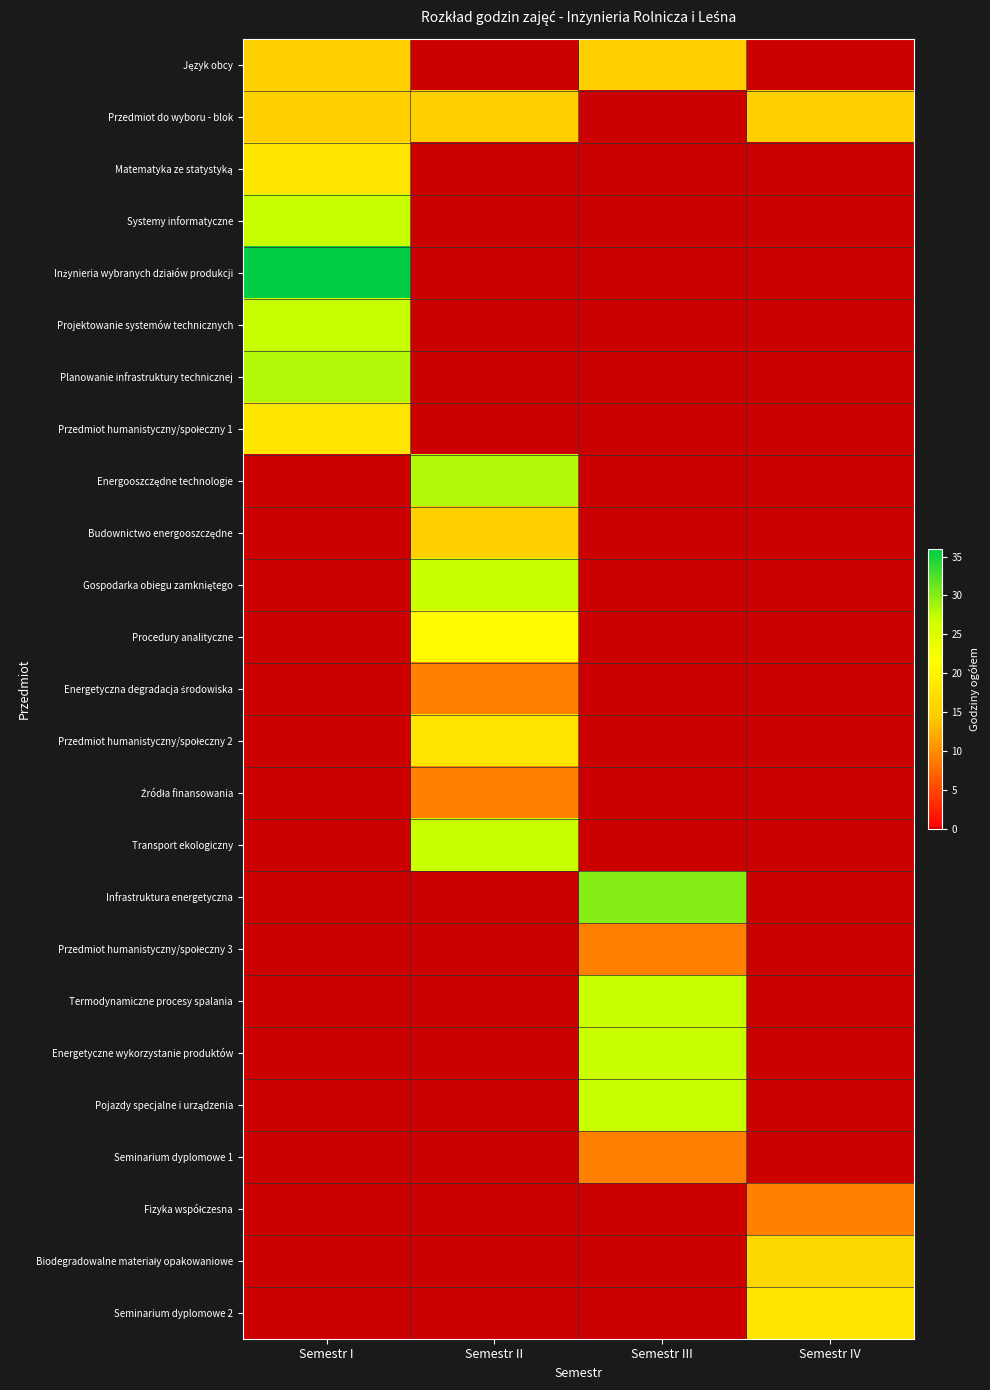

At Semestr IV, list the series in order from smallest to largest.

Język obcy, Matematyka ze statystyką, Systemy informatyczne, Inżynieria wybranych działów produkcji, Projektowanie systemów technicznych, Planowanie infrastruktury technicznej, Przedmiot humanistyczny/społeczny 1, Energooszczędne technologie, Budownictwo energooszczędne, Gospodarka obiegu zamkniętego, Procedury analityczne, Energetyczna degradacja środowiska, Przedmiot humanistyczny/społeczny 2, Źródła finansowania, Transport ekologiczny, Infrastruktura energetyczna, Przedmiot humanistyczny/społeczny 3, Termodynamiczne procesy spalania, Energetyczne wykorzystanie produktów, Pojazdy specjalne i urządzenia, Seminarium dyplomowe 1, Fizyka współczesna, Przedmiot do wyboru - blok, Biodegradowalne materiały opakowaniowe, Seminarium dyplomowe 2